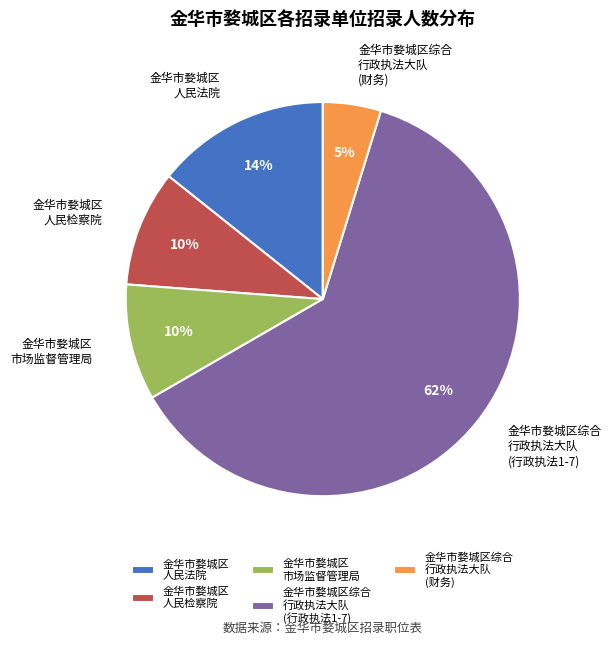

Count the number of slices in the pie.

5